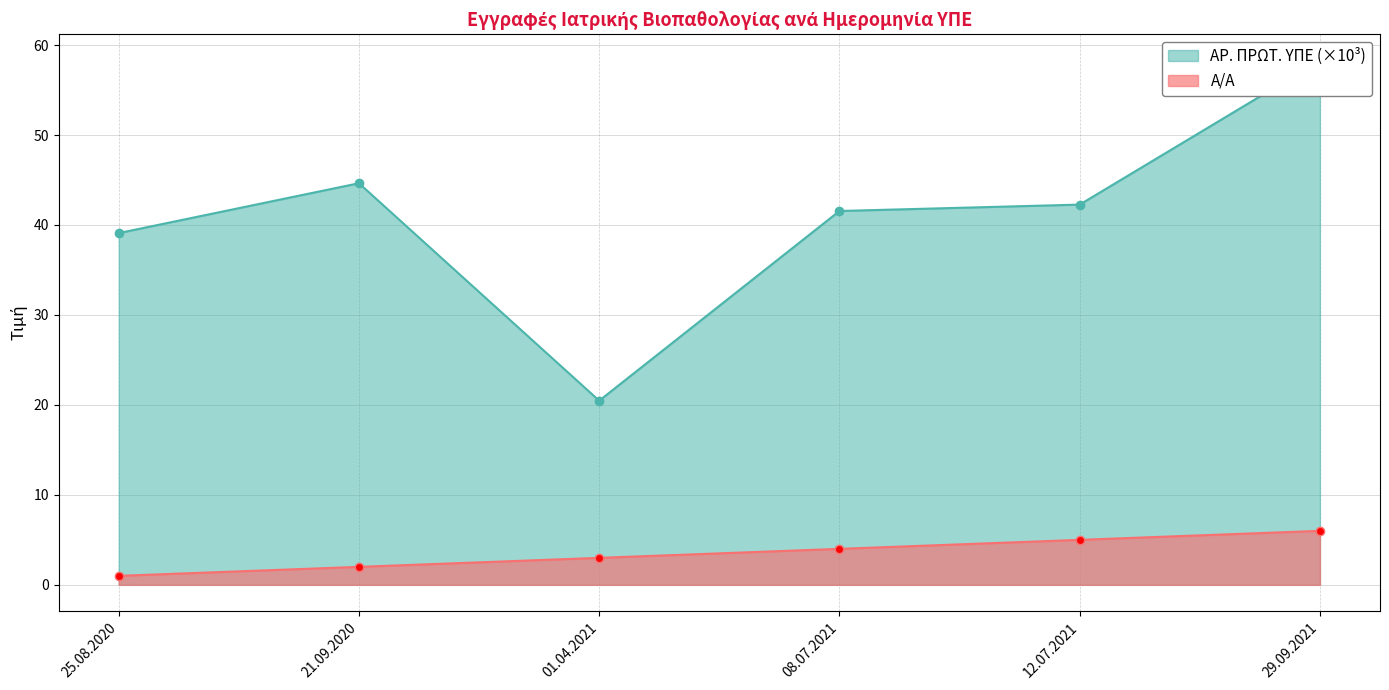

Rank the series at 12.07.2021 from highest to lowest value.

ΑΡ. ΠΡΩΤ. ΥΠΕ, Α/Α